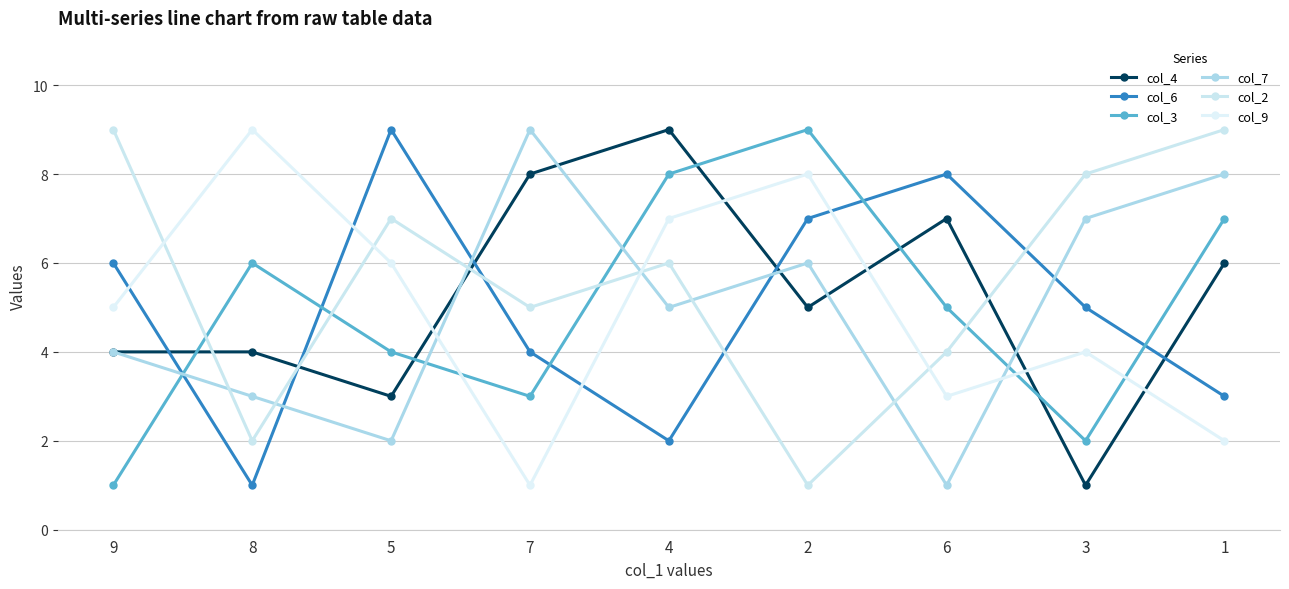

At which label is col_4 closest to 5?

2